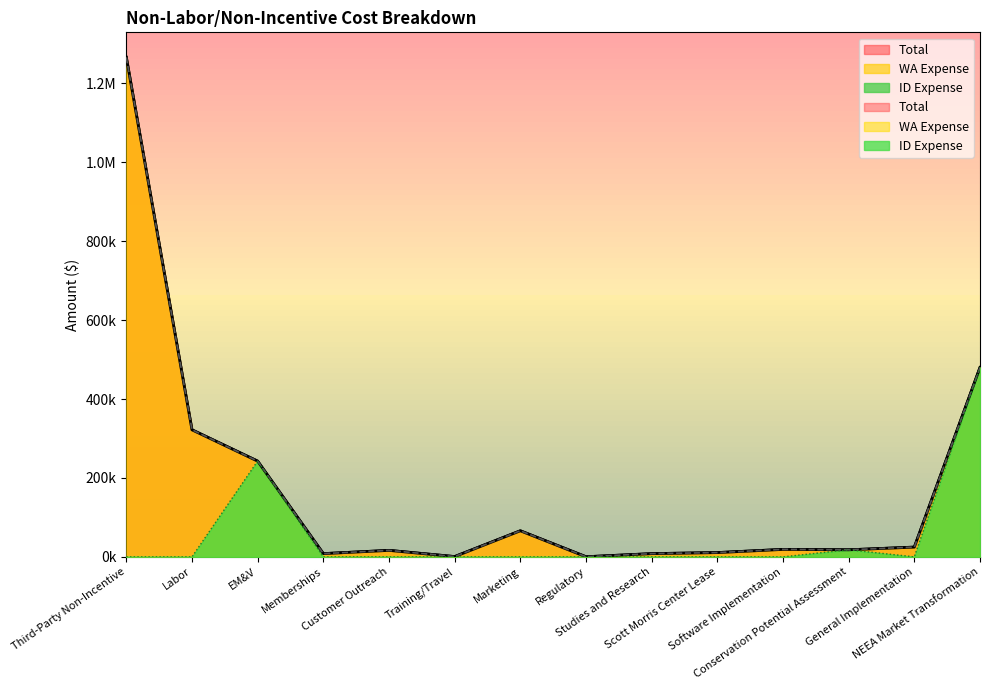

What are all the series names shown in the legend?

WA Expense, ID Expense, Total